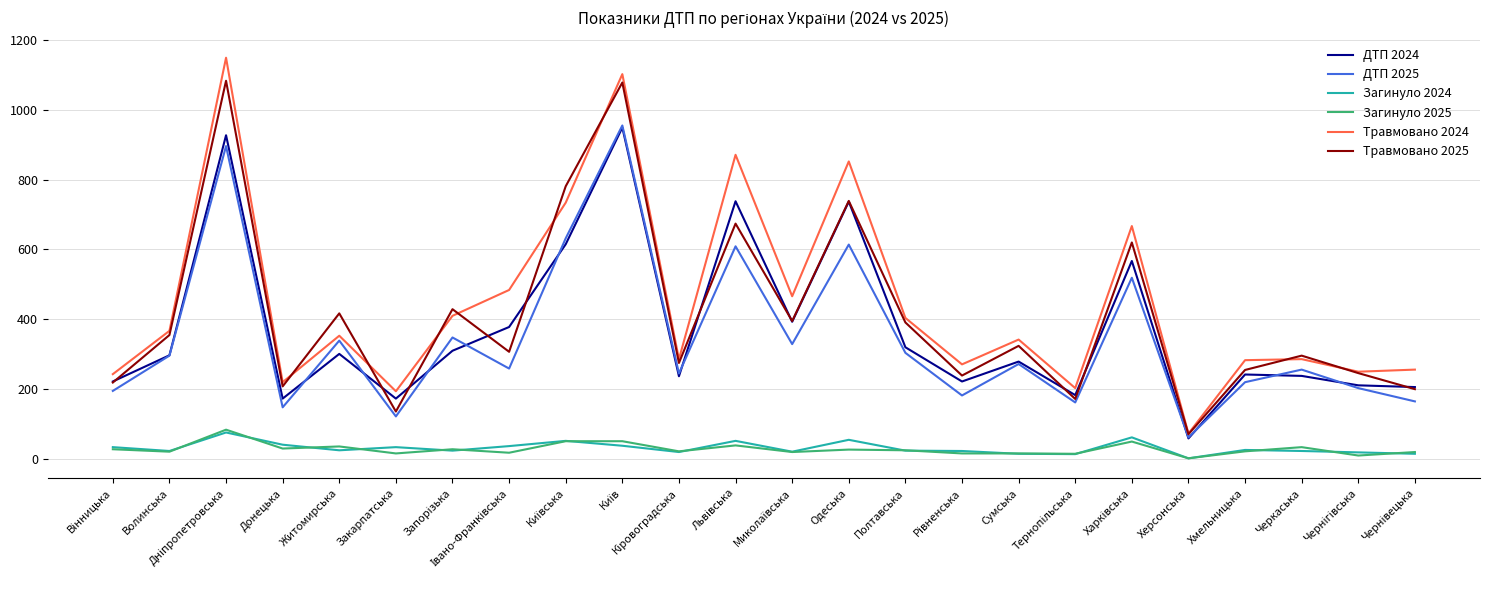

Is it true that ДТП 2024 equals 432 at Житомирська?

False